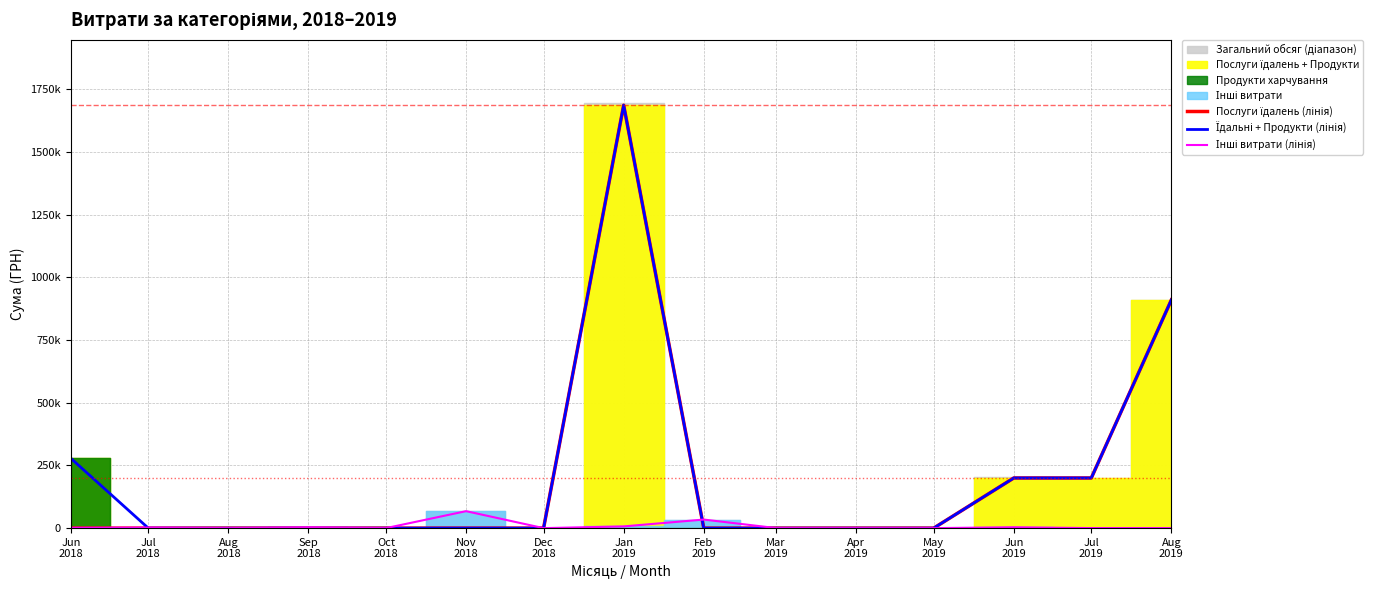

True or false: Послуги їдалень (лінія) and Їдальні + Продукти (лінія) intersect in this chart.

False